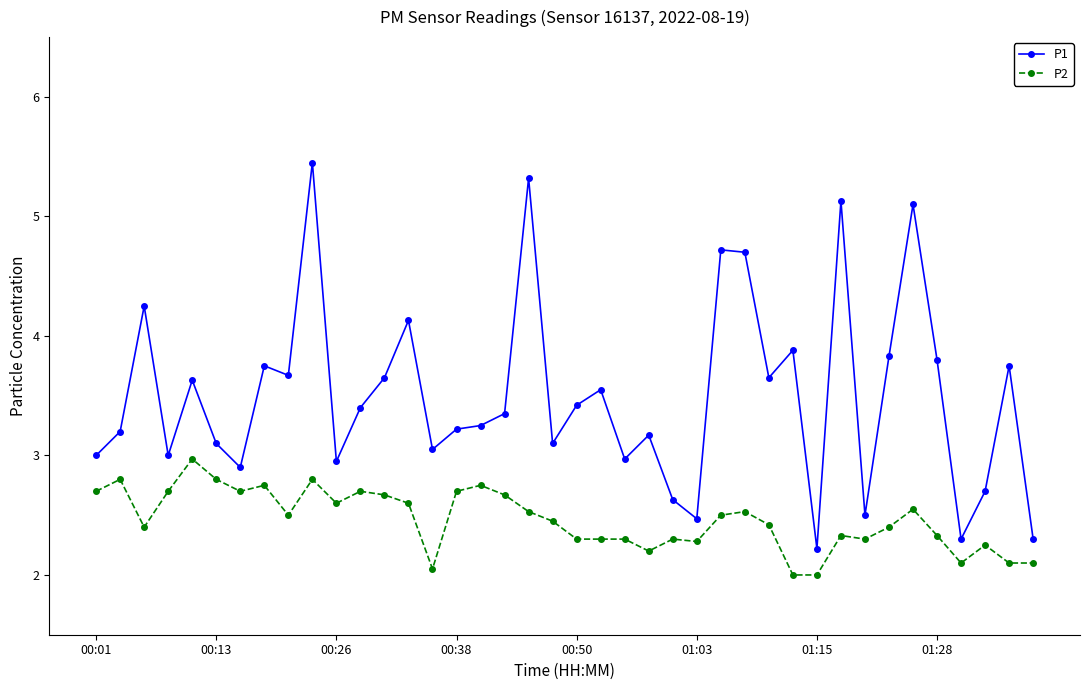

What is the minimum value shown in the chart?

2.0